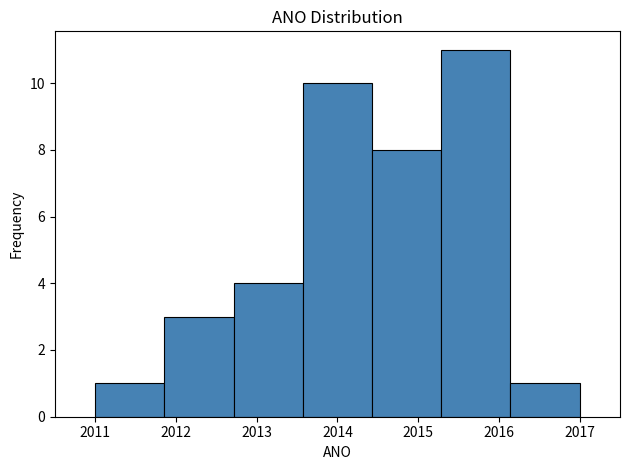

Reading left to right, list every bar in this chart as the range it spans on the x-axis followed by its height. Neither the bar edges nor the heights are printed on the chart, so give them approximately, as read against the axes.

2011.0 to 2011.9: 1
2011.9 to 2012.7: 3
2012.7 to 2013.6: 4
2013.6 to 2014.4: 10
2014.4 to 2015.3: 8
2015.3 to 2016.1: 11
2016.1 to 2017.0: 1